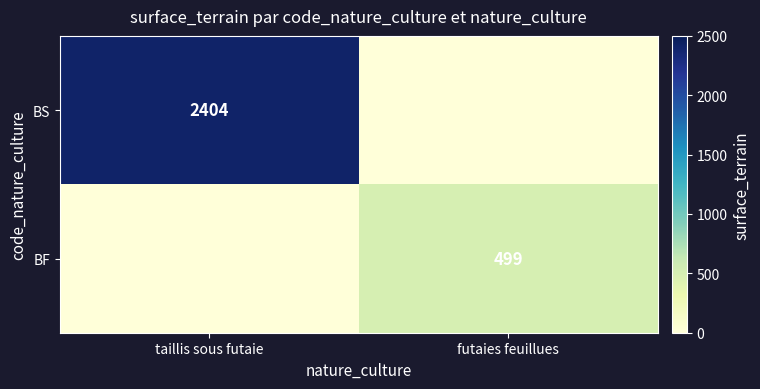

Is the value of BF at futaies feuillues greater than the value of BS at taillis sous futaie?

No